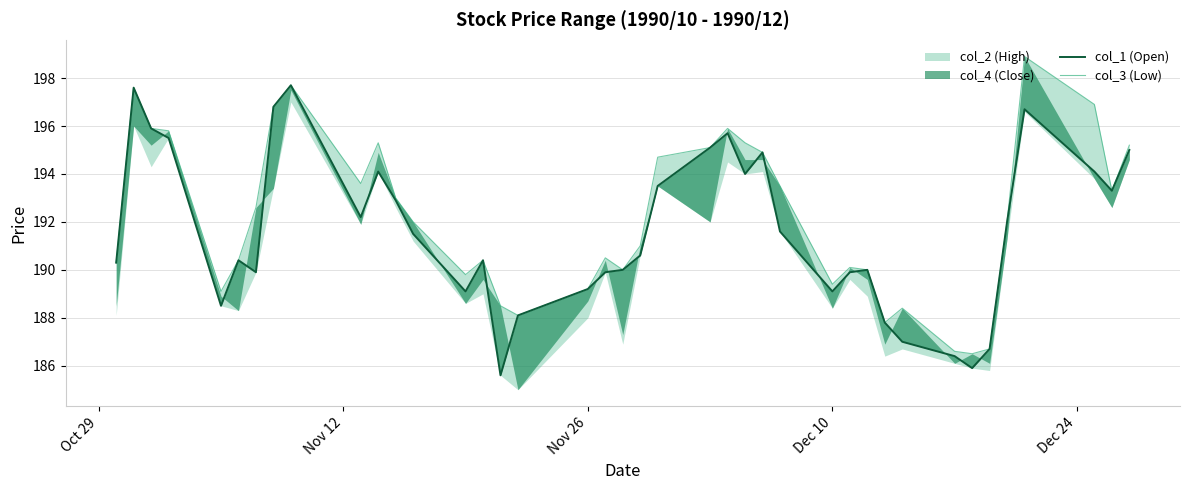

True or false: col_1 (Open) has a value of 309.8 at 24.

False